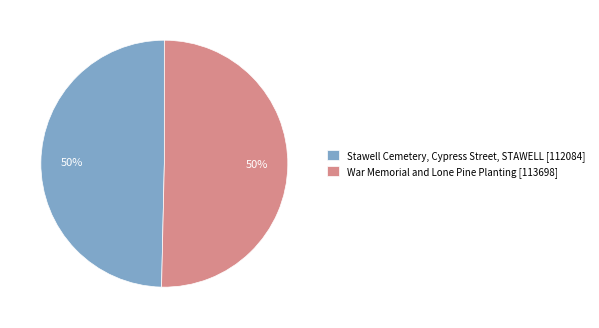

Approximately how many times larger is the value at Stawell Cemetery, Cypress Street, STAWELL [112084] compared to War Memorial and Lone Pine Planting [113698]?

1.0